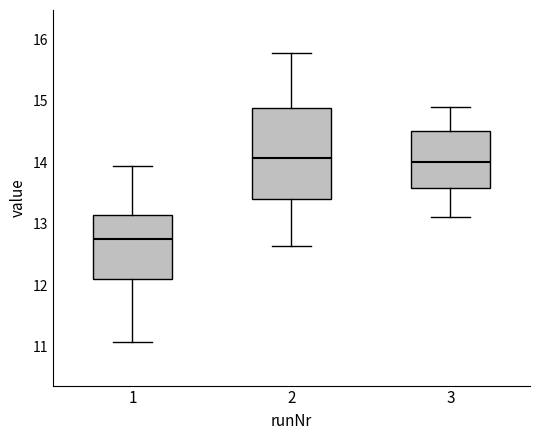

Reading left to right, transcribe this box plot: for each box, give where its median line is, the range the box spans, and where its two whiskers end, as read against the y-axis. The values are not printed on the chart, so give them approximately, as read against the axis.

1: median 12.8, box 12.1 to 13.1, whiskers 11.1 to 13.9
2: median 14.1, box 13.4 to 14.9, whiskers 12.6 to 15.8
3: median 14.0, box 13.6 to 14.5, whiskers 13.1 to 14.9